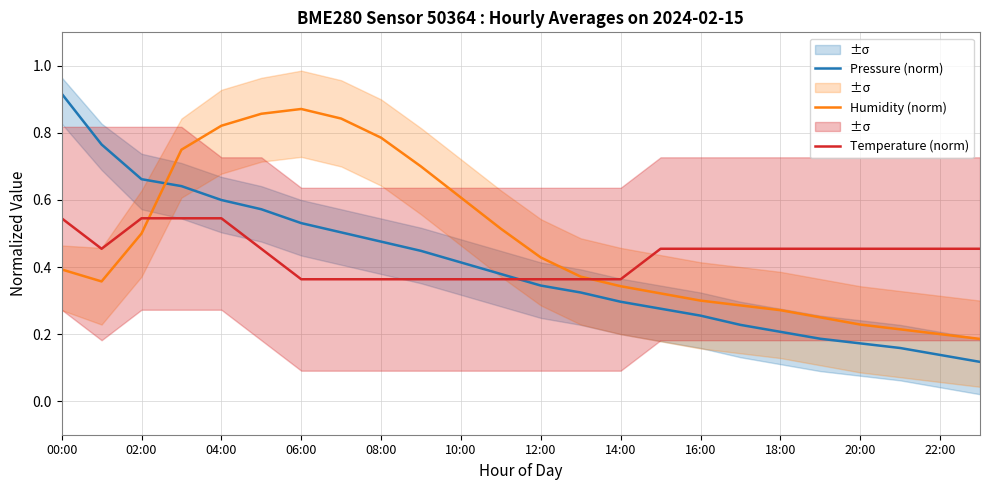

True or false: Humidity (norm) has a value of 0.2 at 18:00.

False